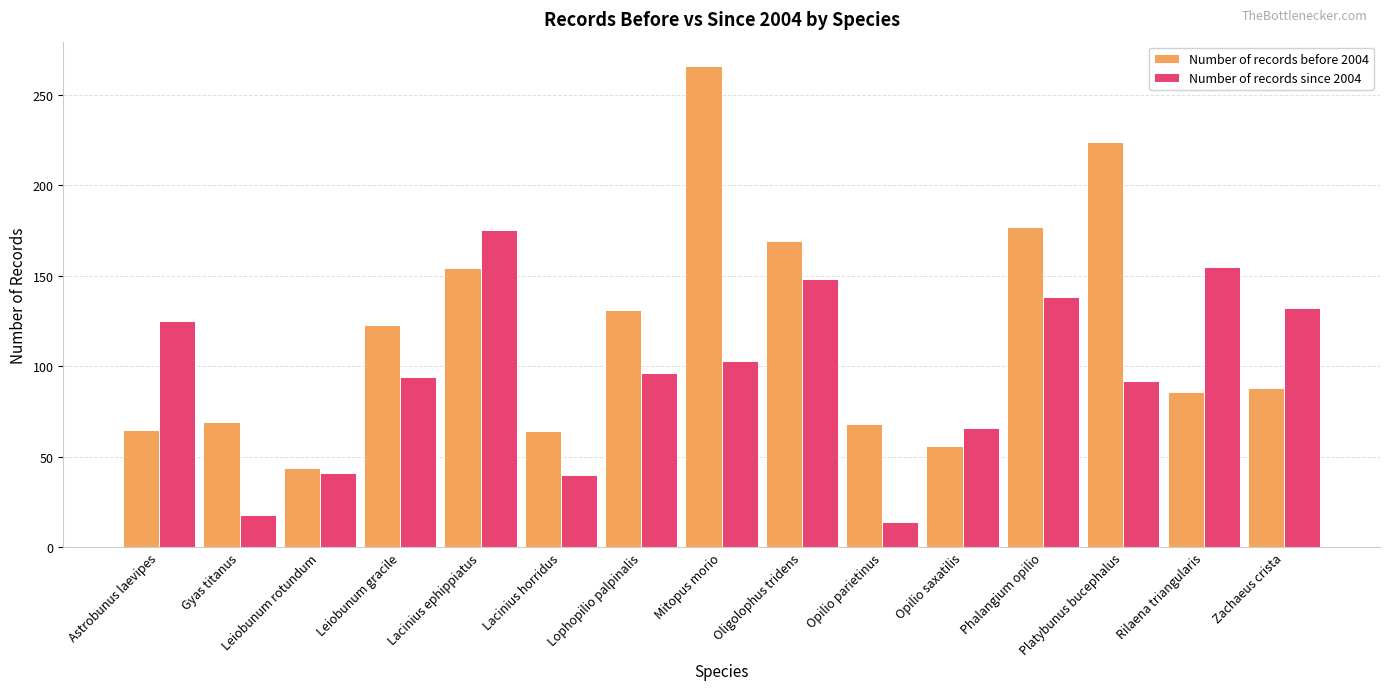

What is the difference between the maximum and minimum values in the Number of records since 2004 series?

161